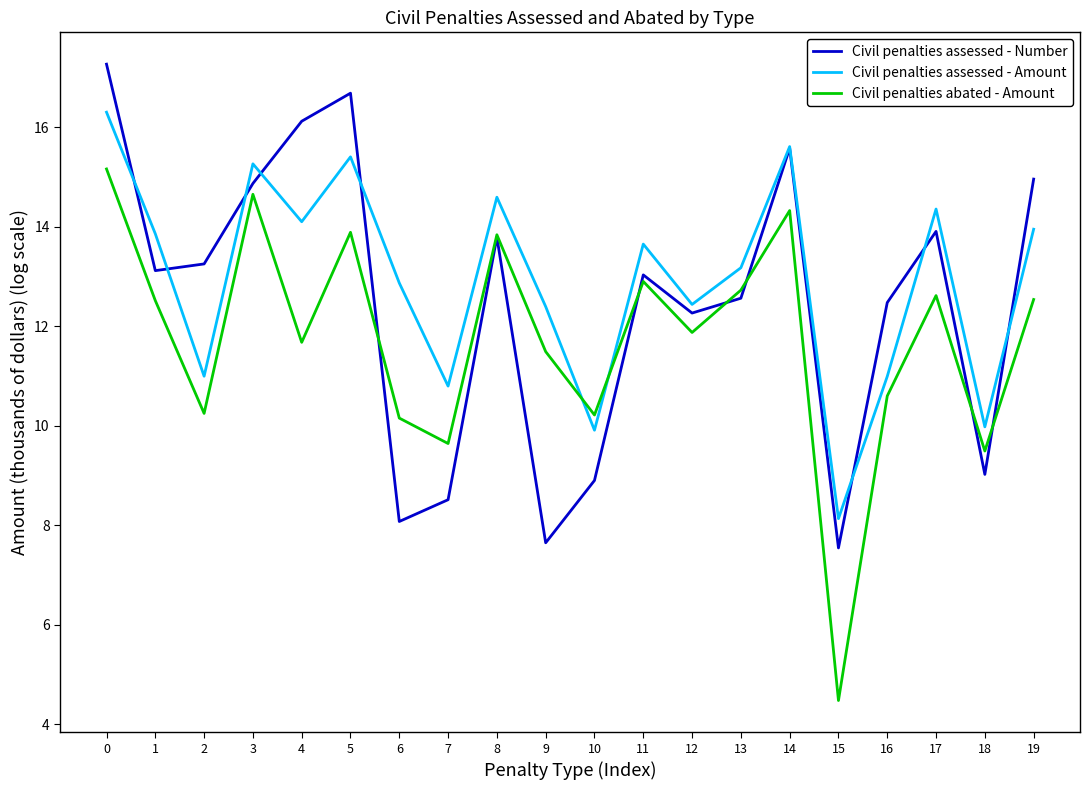

True or false: Civil penalties assessed - Number has a value of 8.9 at 10.

True